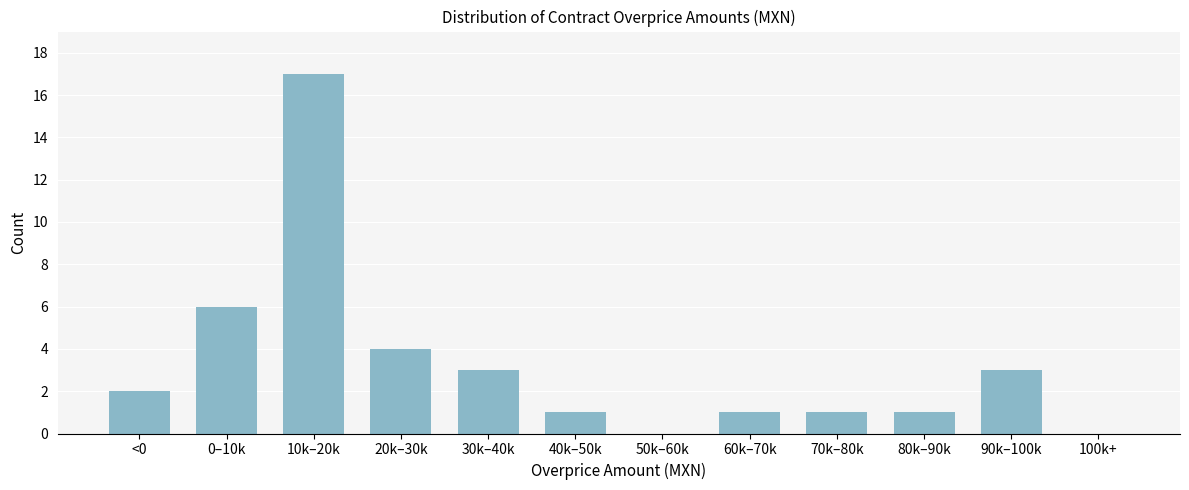

Reading right to left, extract all data points from this chart.

100k+=0	90k–100k=3	80k–90k=1	70k–80k=1	60k–70k=1	50k–60k=0	40k–50k=1	30k–40k=3	20k–30k=4	10k–20k=17	0–10k=6	<0=2